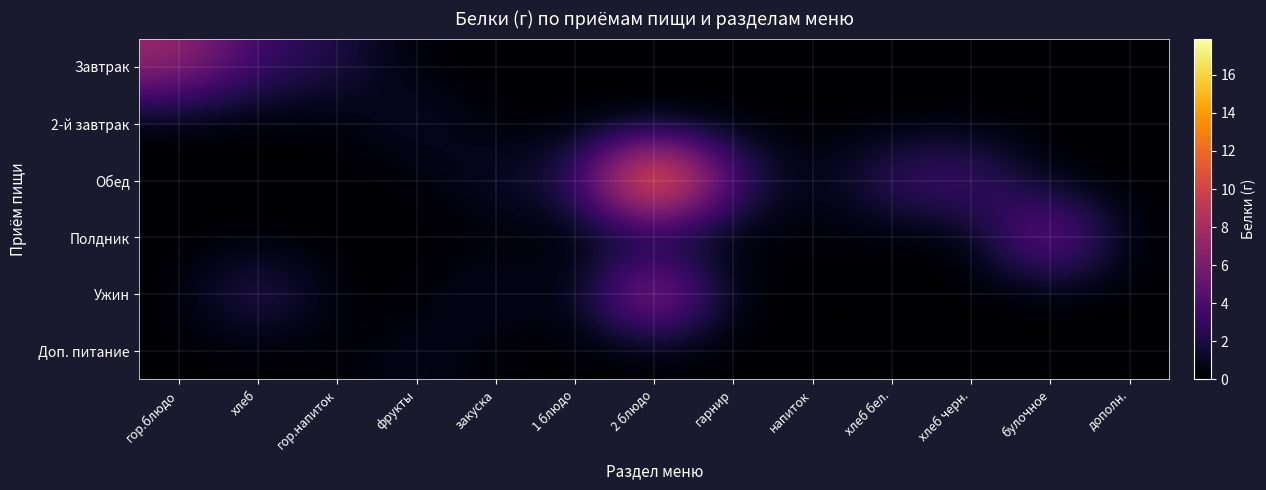

At фрукты, list the series in order from largest to smallest.

2-й завтрак, Доп. питание, Завтрак, Обед, Полдник, Ужин